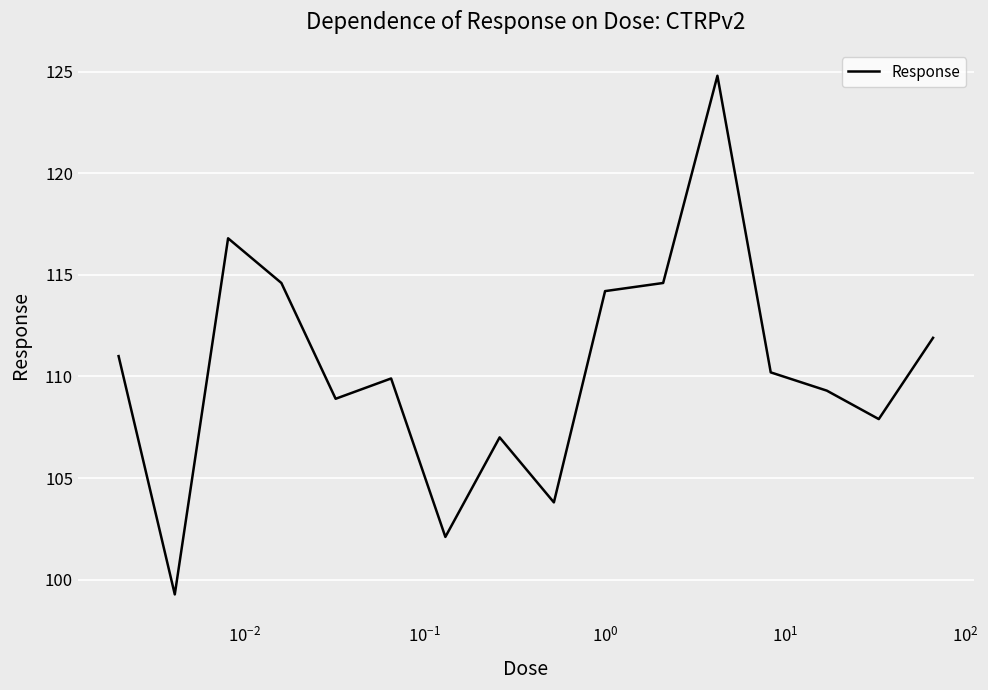

What is the smallest value displayed?

99.3